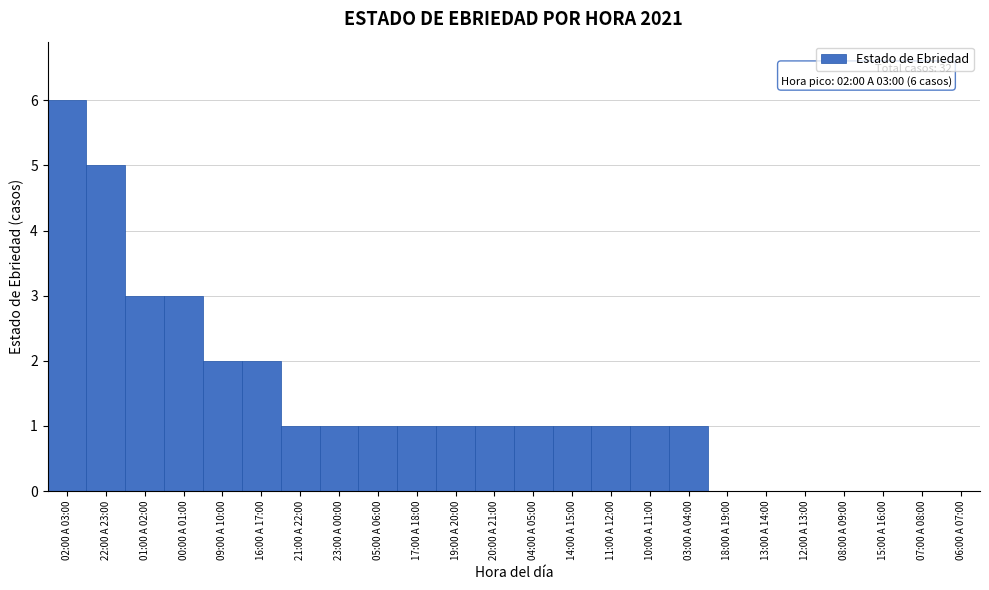

Reading left to right, extract all data points from this chart.

02:00 A 03:00=6	22:00 A 23:00=5	01:00 A 02:00=3	00:00 A 01:00=3	09:00 A 10:00=2	16:00 A 17:00=2	21:00 A 22:00=1	23:00 A 00:00=1	05:00 A 06:00=1	17:00 A 18:00=1	19:00 A 20:00=1	20:00 A 21:00=1	04:00 A 05:00=1	14:00 A 15:00=1	11:00 A 12:00=1	10:00 A 11:00=1	03:00 A 04:00=1	18:00 A 19:00=0	13:00 A 14:00=0	12:00 A 13:00=0	08:00 A 09:00=0	15:00 A 16:00=0	07:00 A 08:00=0	06:00 A 07:00=0